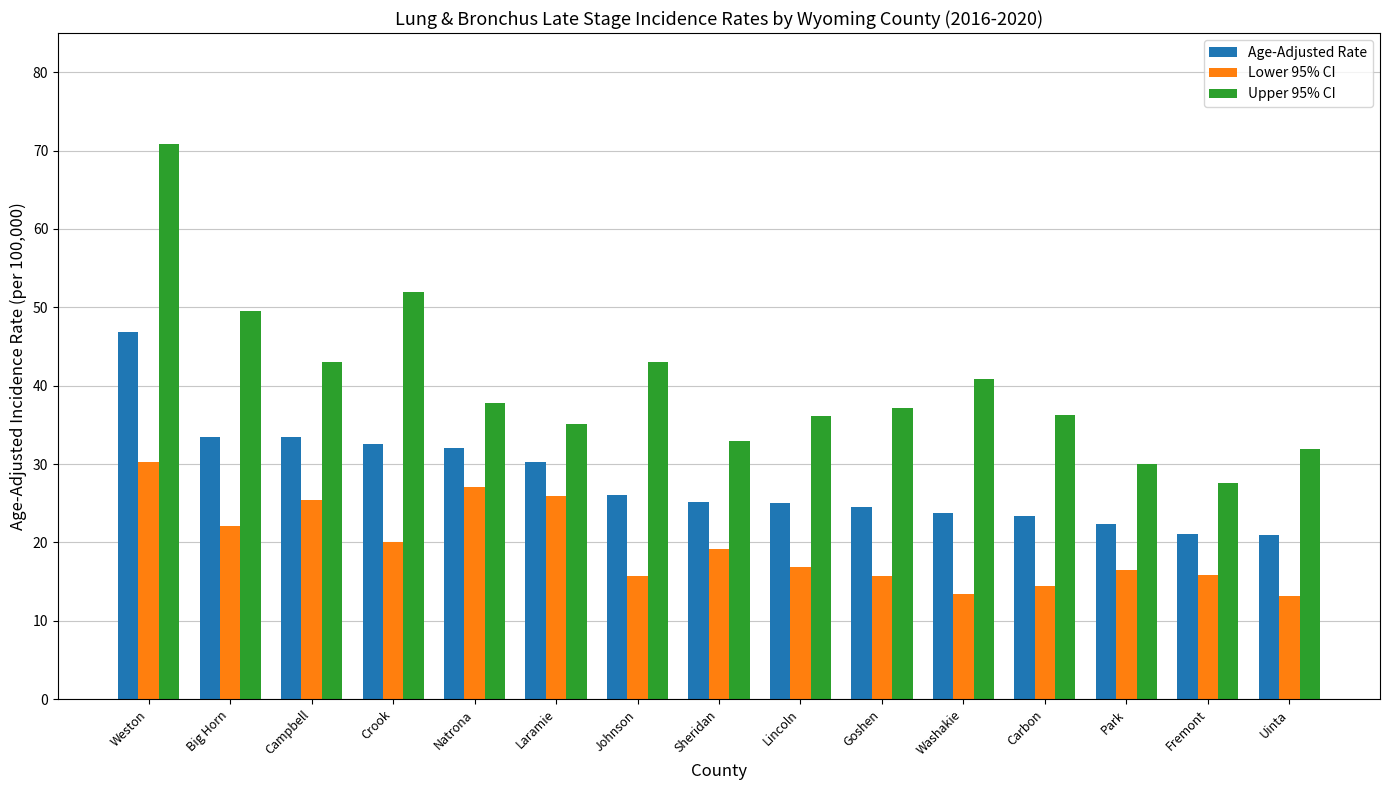

What is the minimum value shown in the chart?

13.1